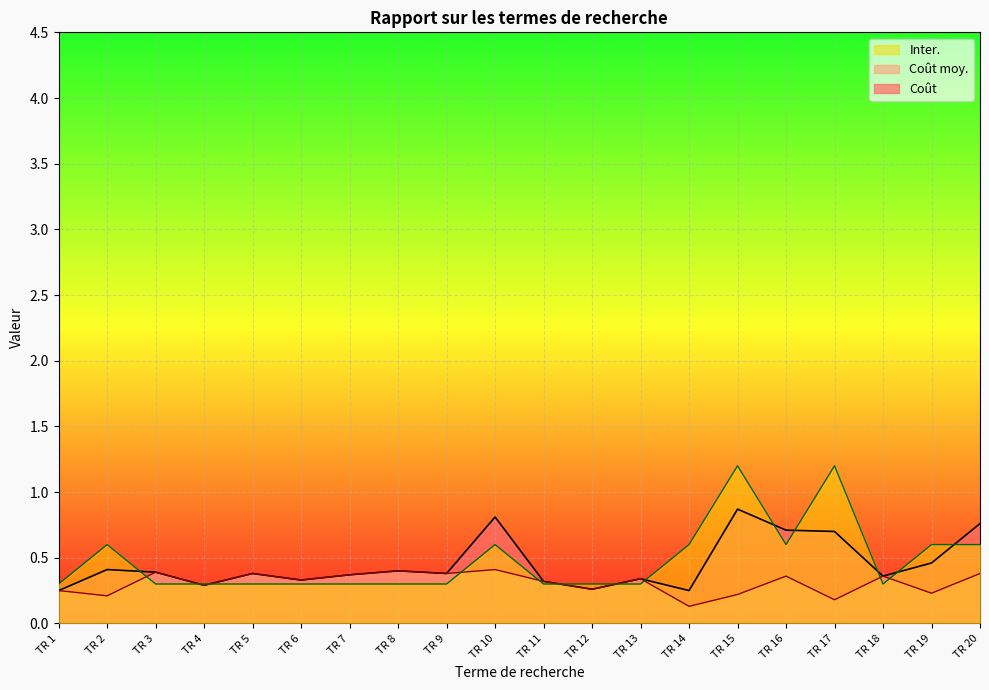

What is the sum of the Inter. values at TR 3 and TR 8?

0.6